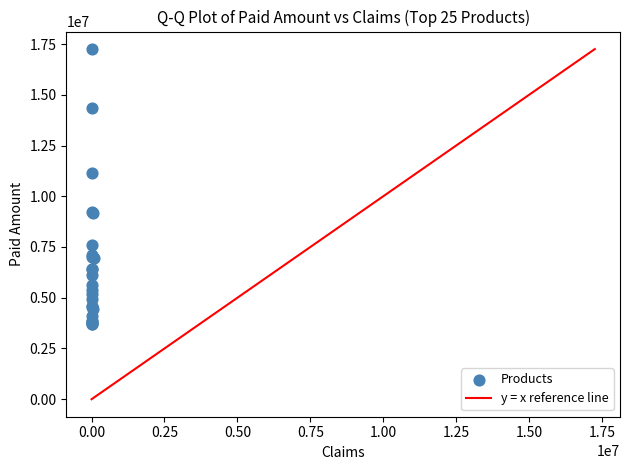

What Y value in the scatter plot is closest to 10470286?

11139048.1